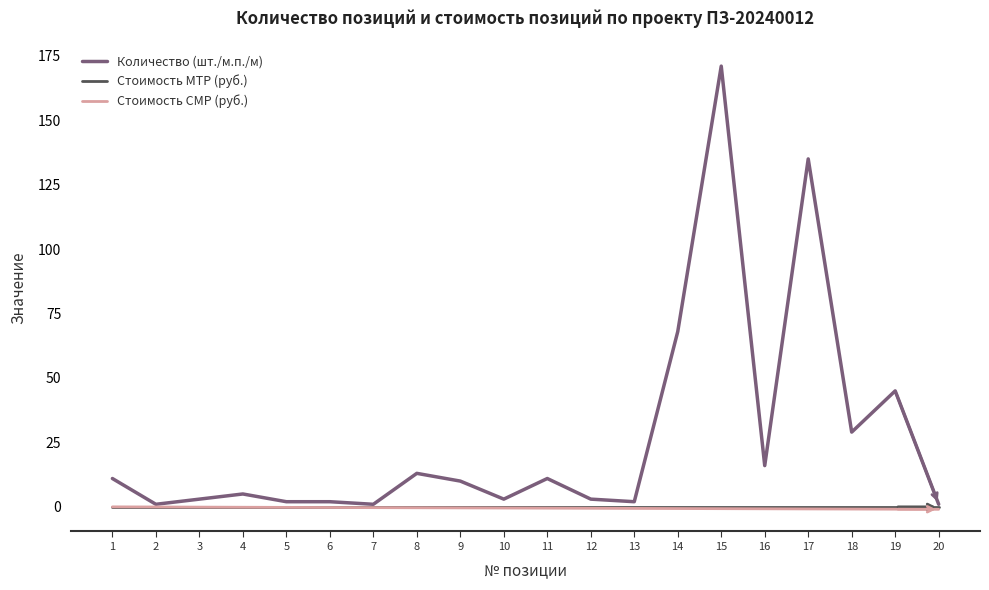

Which series changed the most between 4 and 14?

Количество (шт./м.п./м)